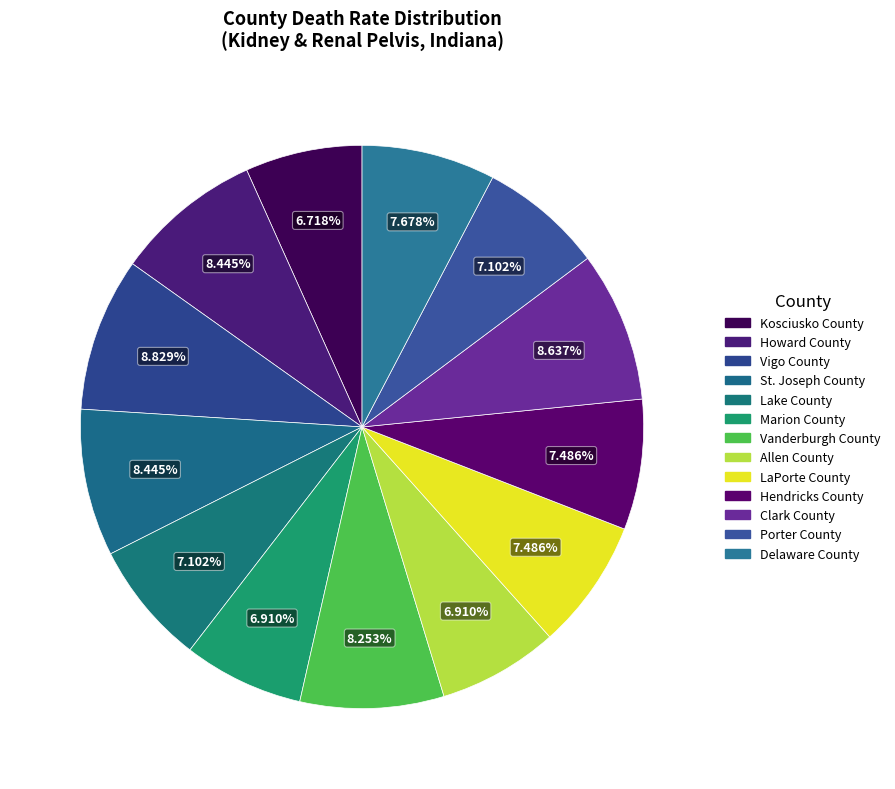

How many segments does this pie chart have?

13